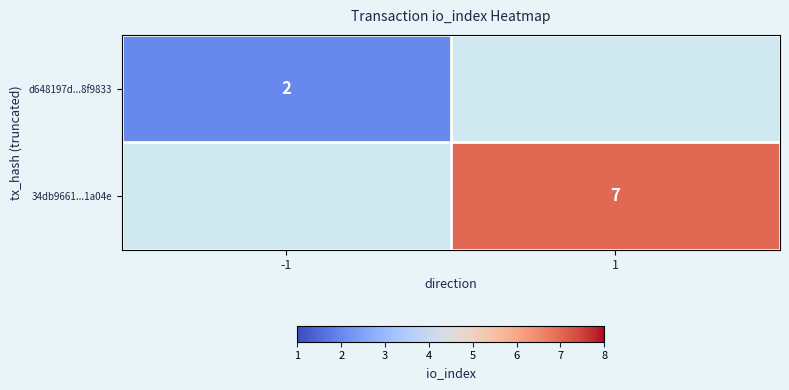

Is the value of 34db9661...1a04e at 1 greater than the value of d648197d...8f9833 at -1?

Yes